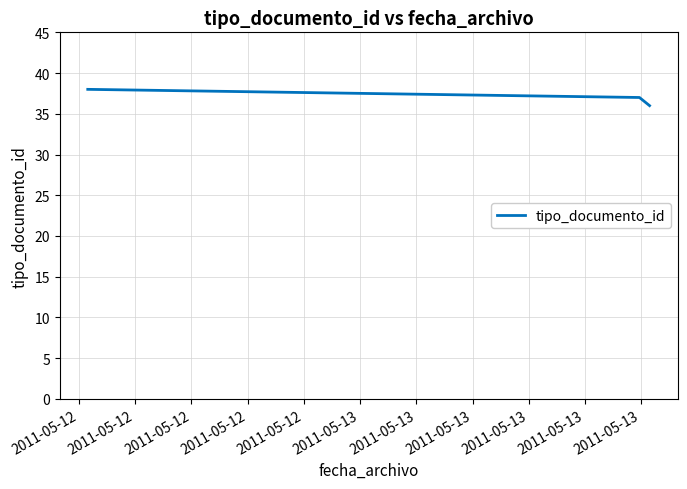

What is the average value?

37